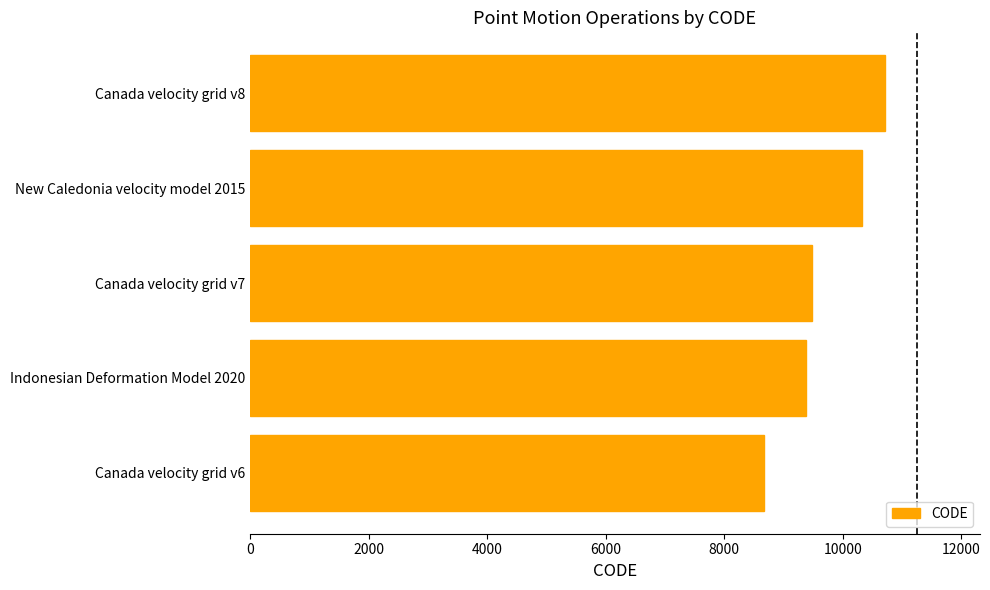

Which has a higher value, Canada velocity grid v8 or Canada velocity grid v6?

Canada velocity grid v8